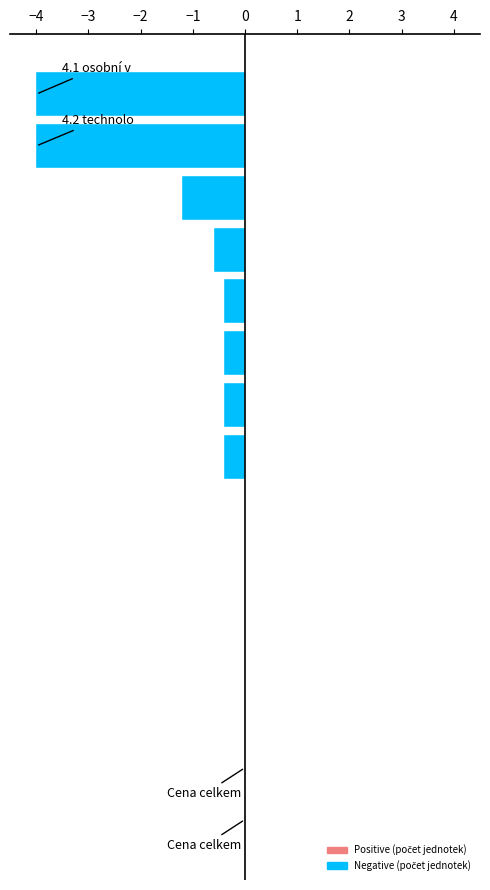

Are the bars grouped side by side (vs. stacked)?

No